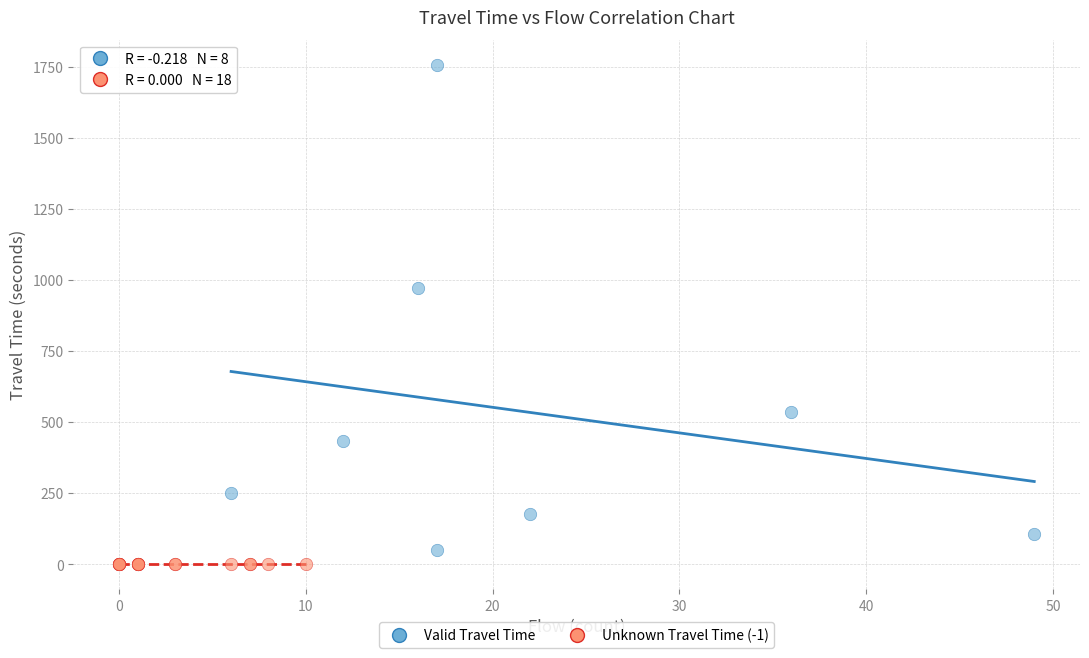

Which series contains the highest Y value?

Valid Travel Time